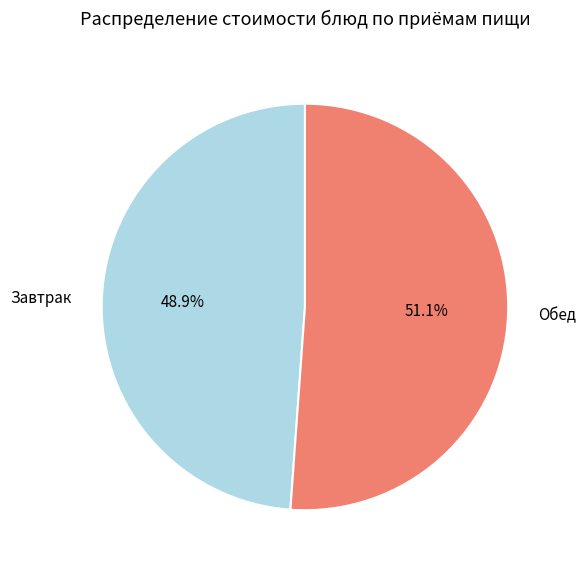

What is the ratio of the value at Обед to the value at Завтрак?

1.0